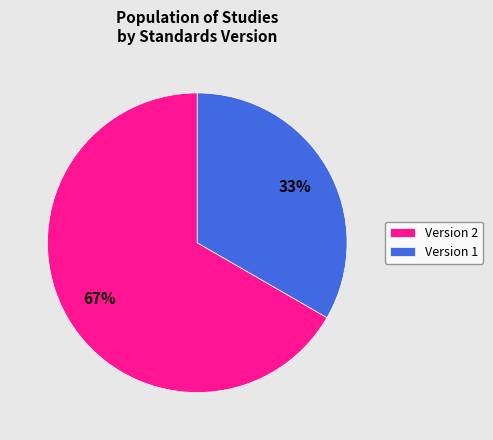

To the nearest percent, what is the average slice percentage?

50%